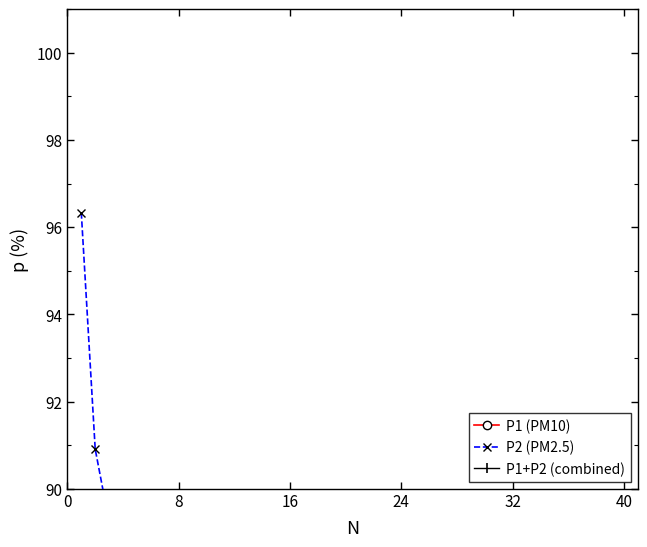

What is the minimum value for P1 (PM10)?

77.4